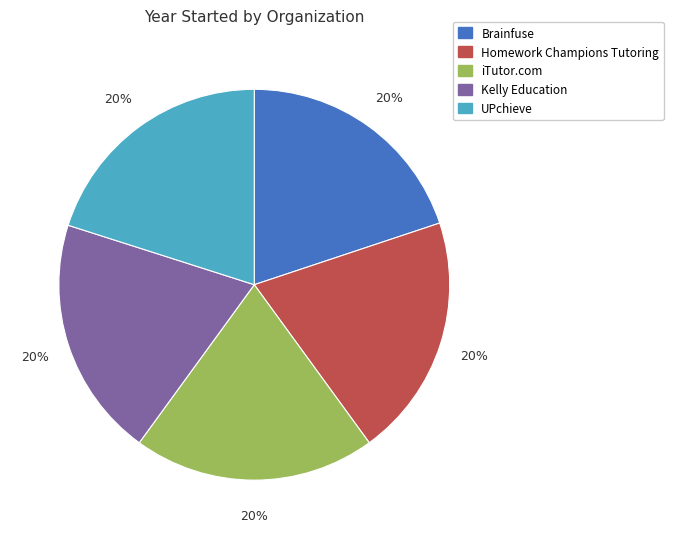

The Brainfuse slice represents 20% of the pie. True or false?

True